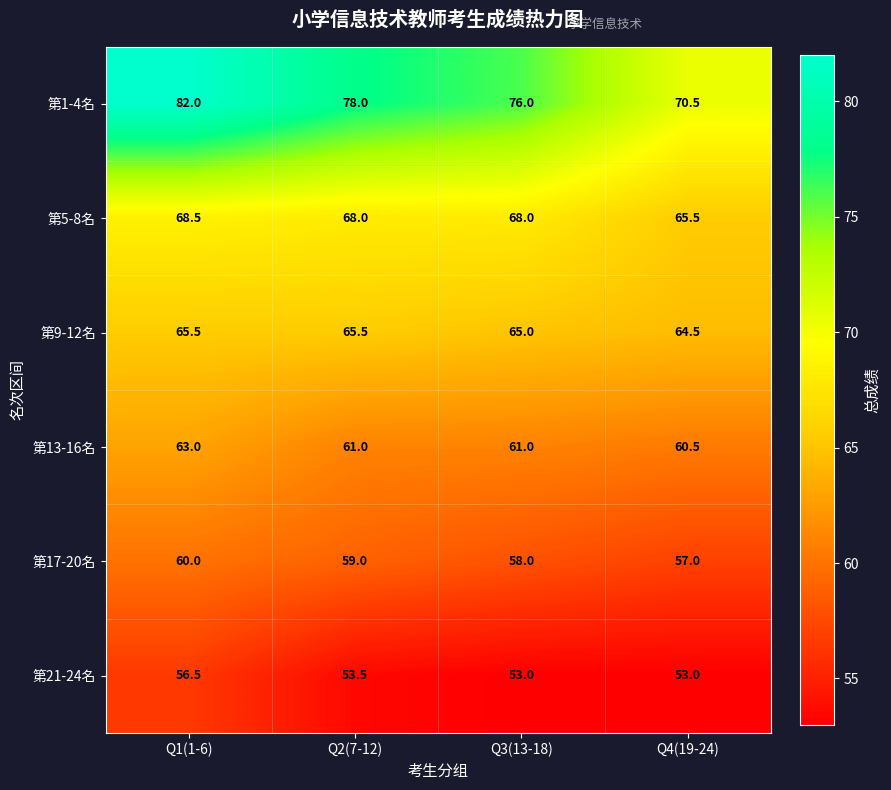

What is the spread (max minus min) of values at Q2(7-12)?

24.5